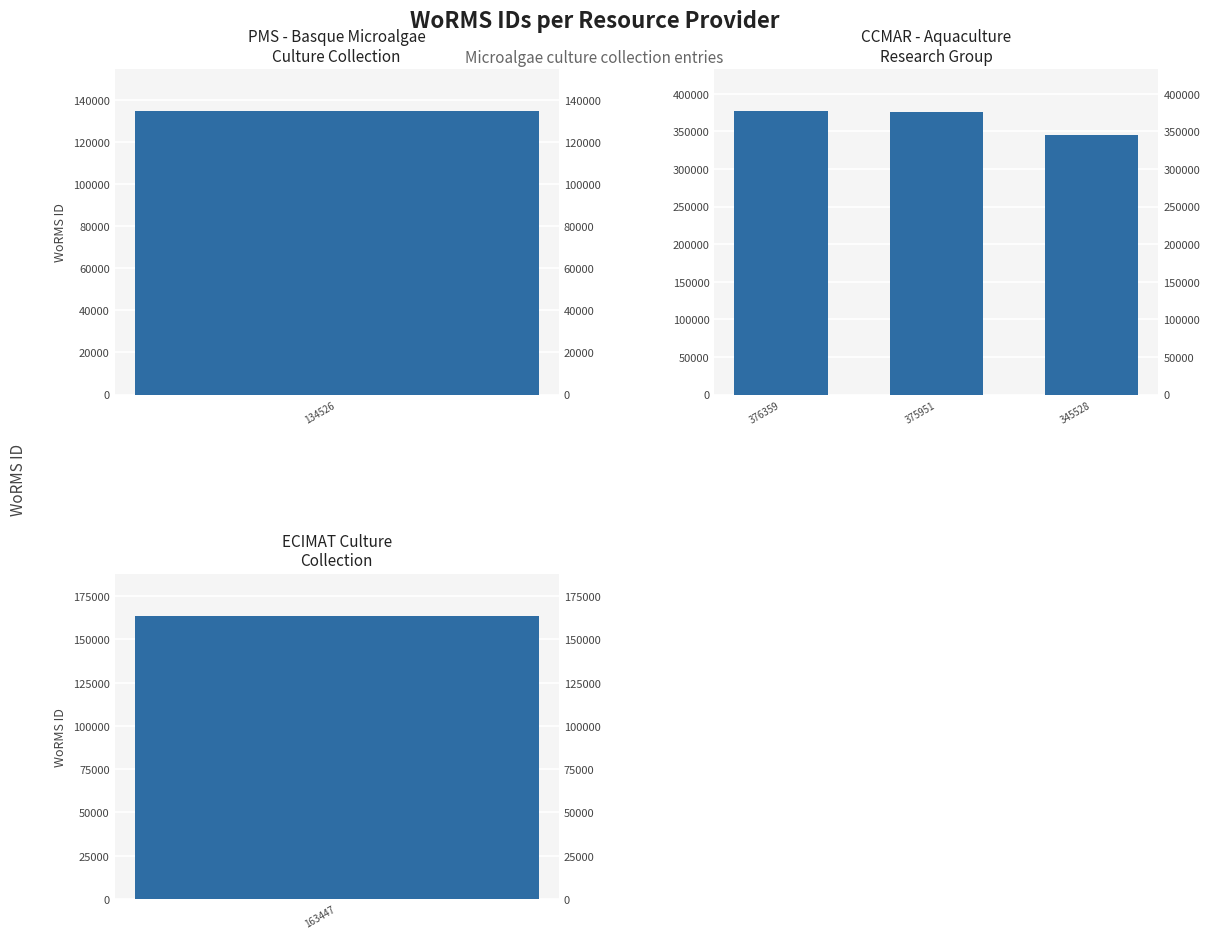

Between 375951 and 376359, which is larger?

376359